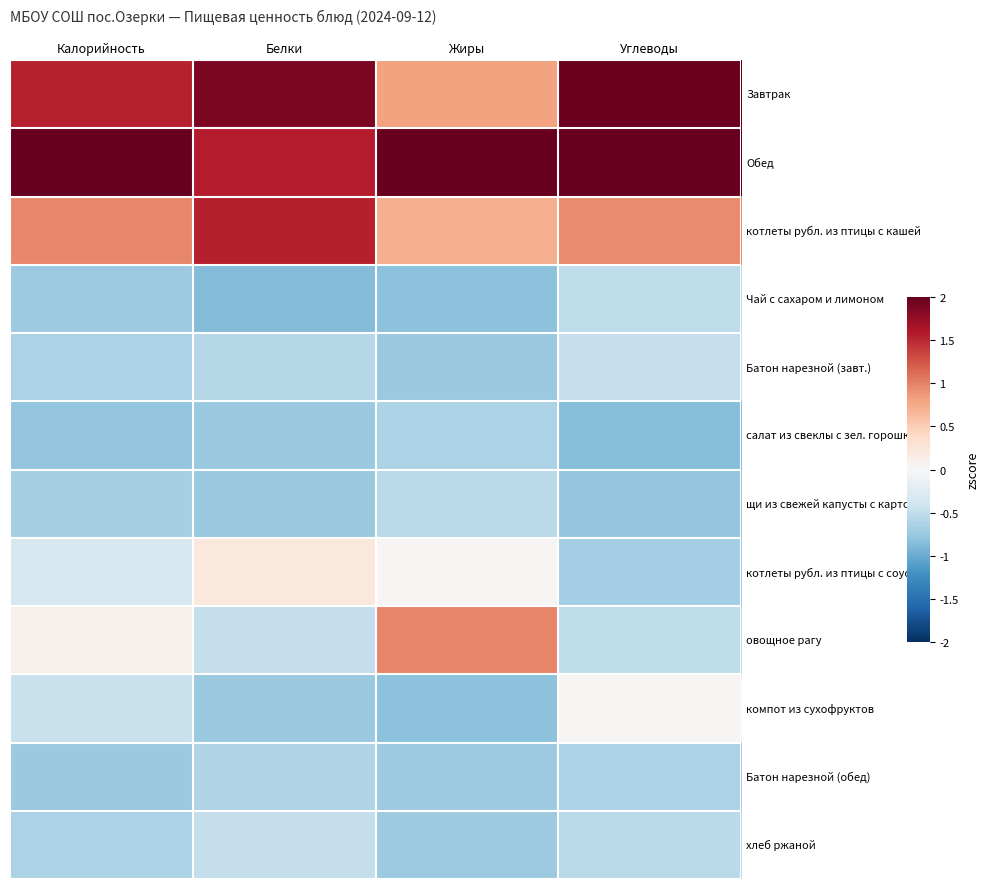

Between Белки and Жиры, which series saw the biggest shift?

овощное рагу